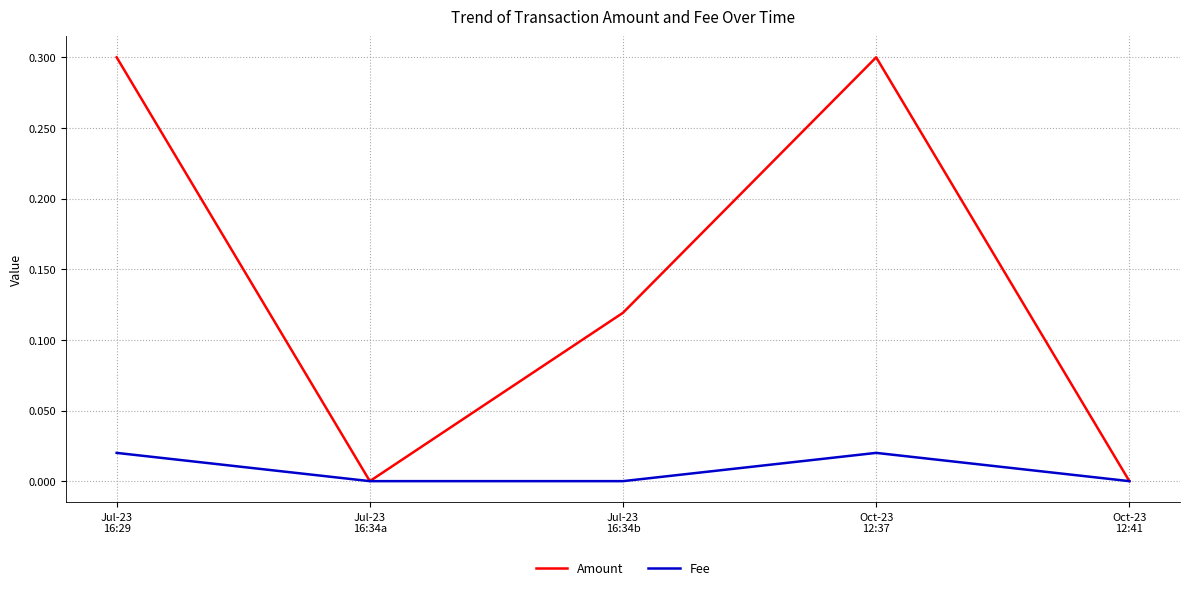

What is the highest value of the Amount series?

0.3